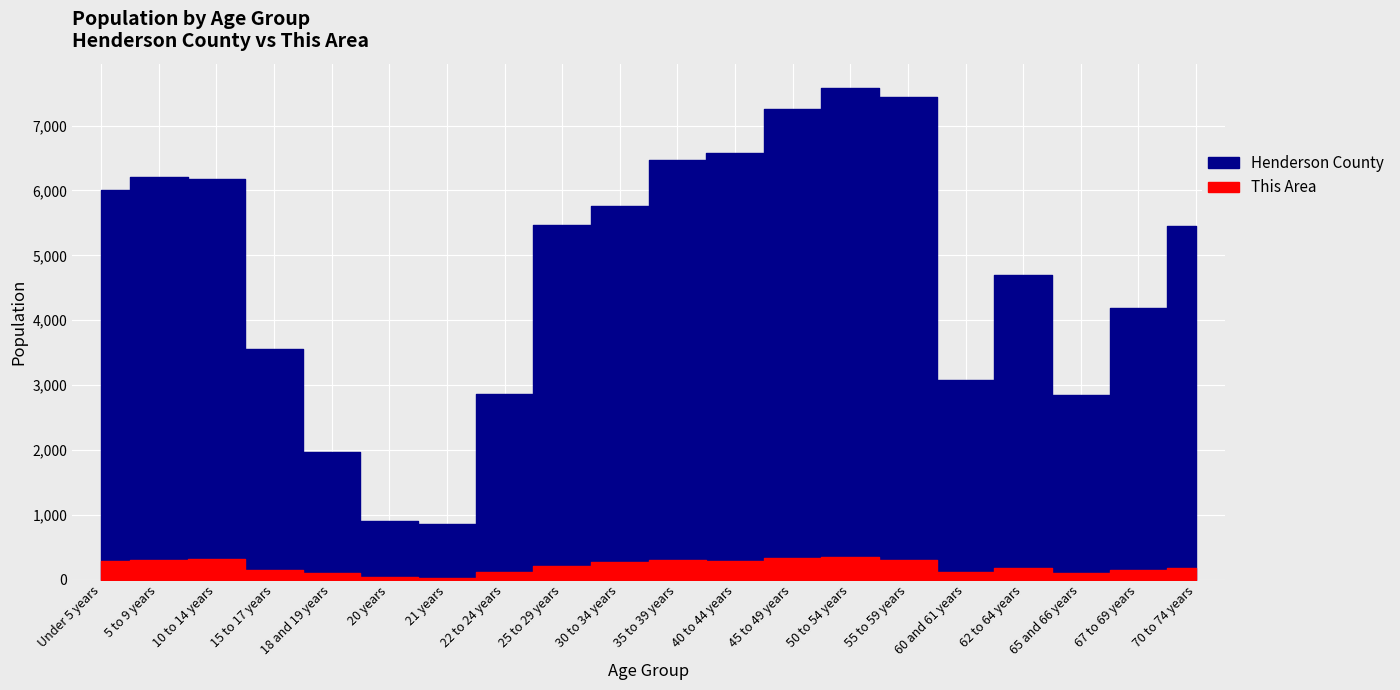

What are all the series names shown in the legend?

Henderson County, This Area